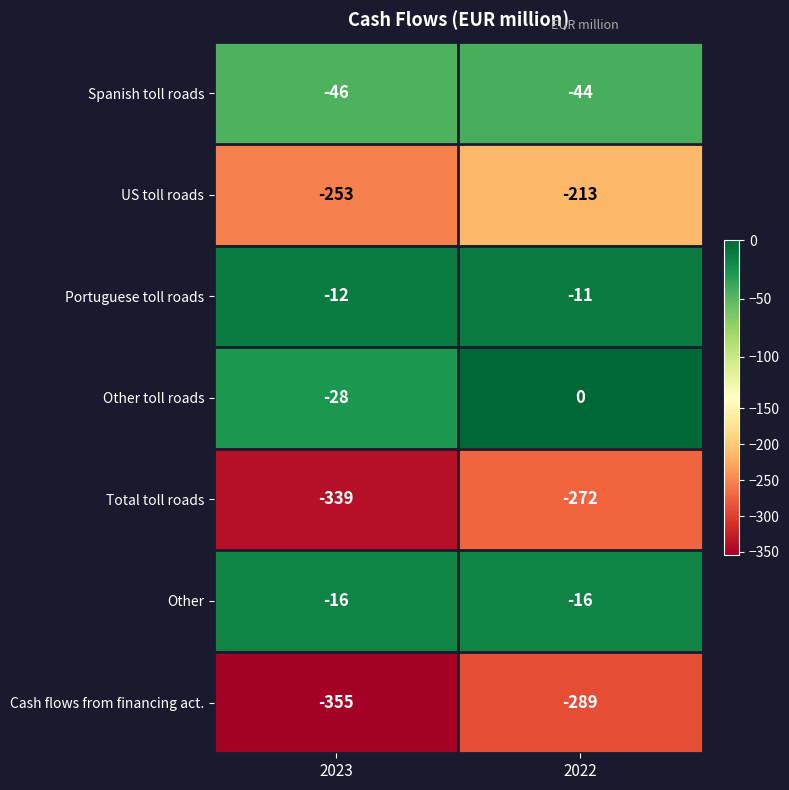

Where is US toll roads nearest to the value -233?

2023